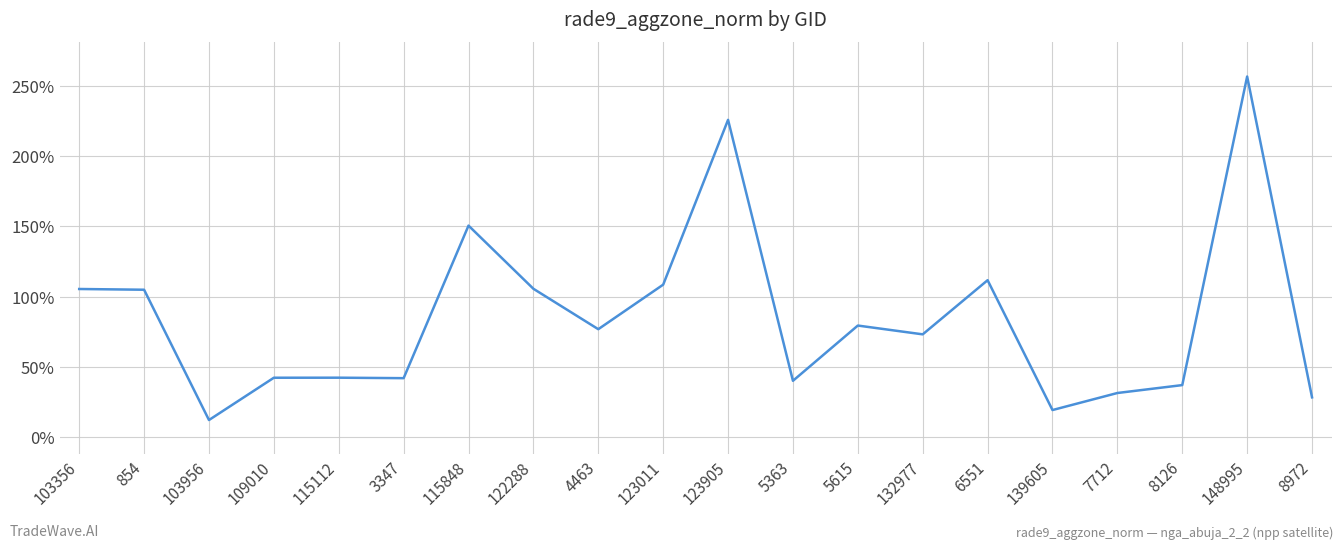

Is it true that the value at 8972 is 19.4?

False